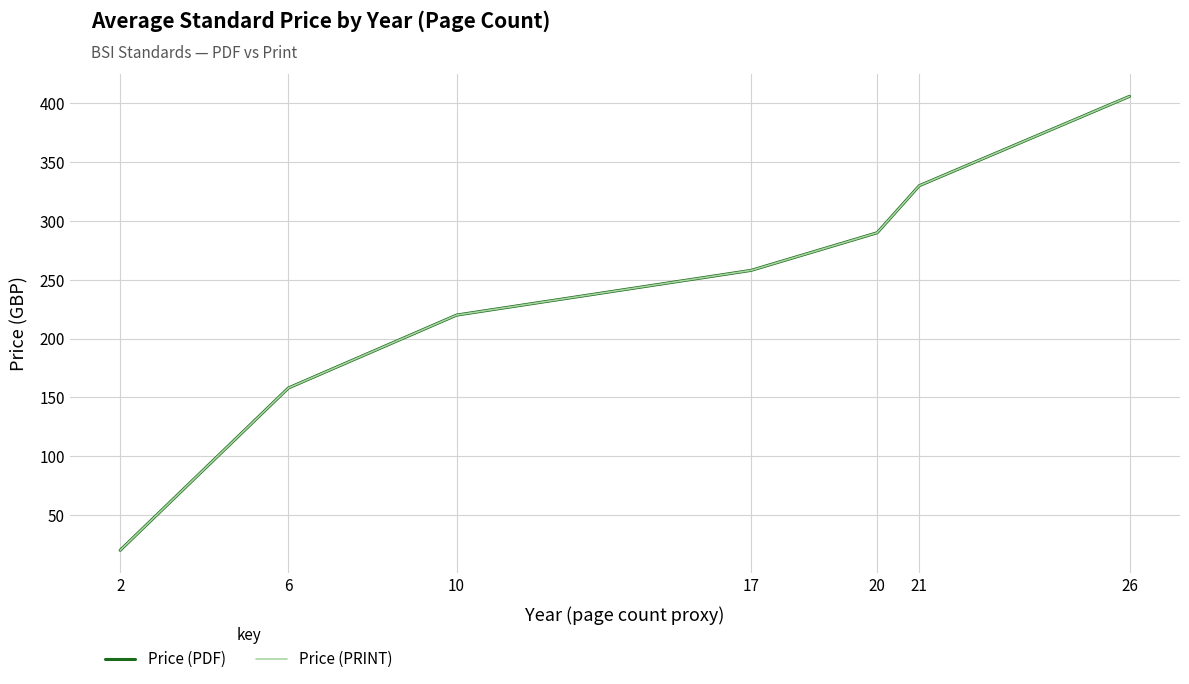

Which series has the largest range (max minus min)?

Price (PDF)